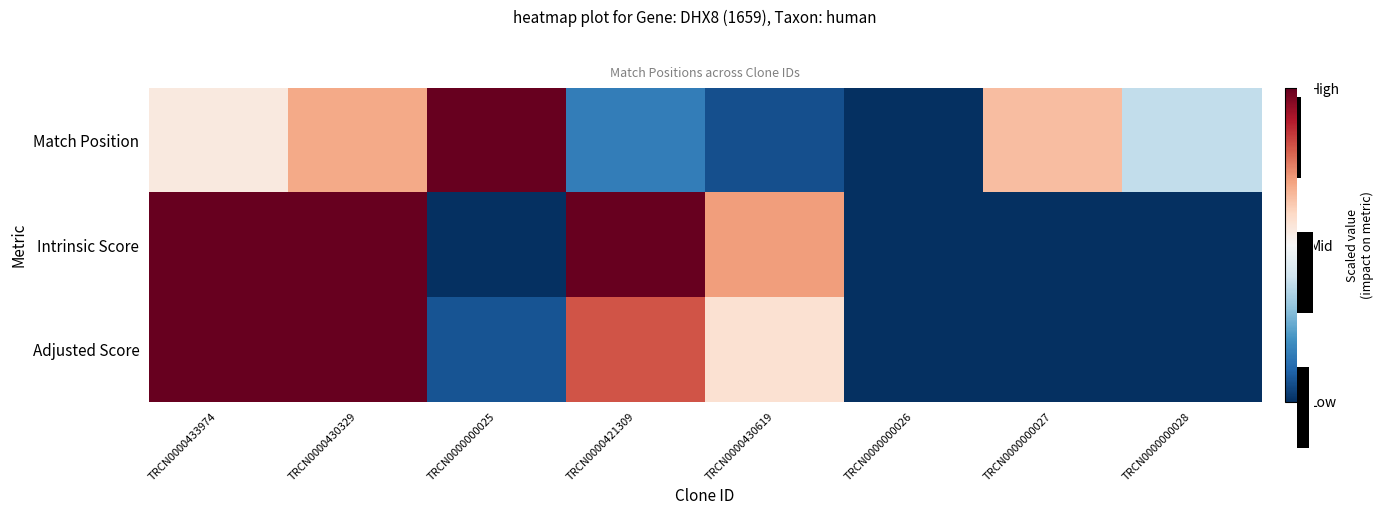

At which label is Match Position closest to 0?

TRCN0000433974